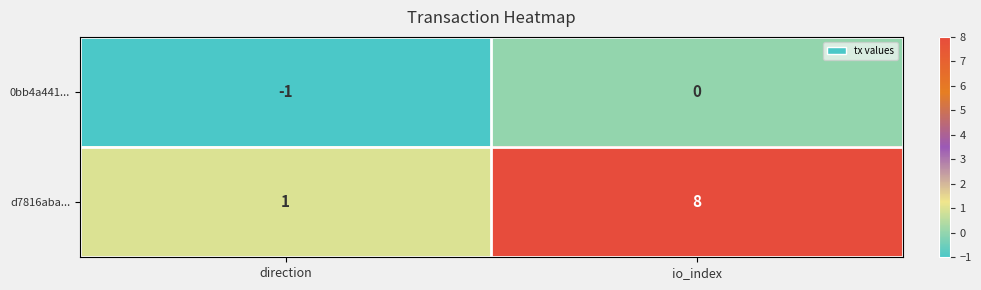

The d7816aba... series shows 1 at direction. True or false?

True